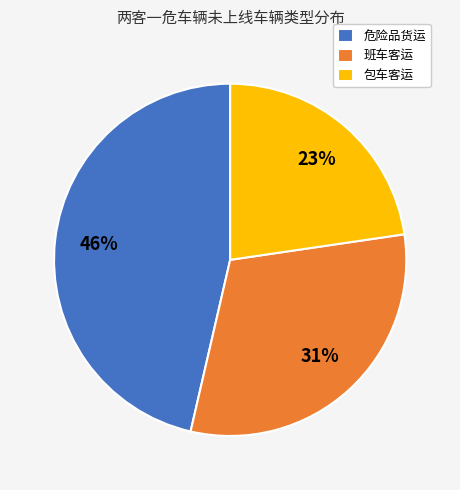

To the nearest percent, what percentage of the pie is 班车客运?

31%